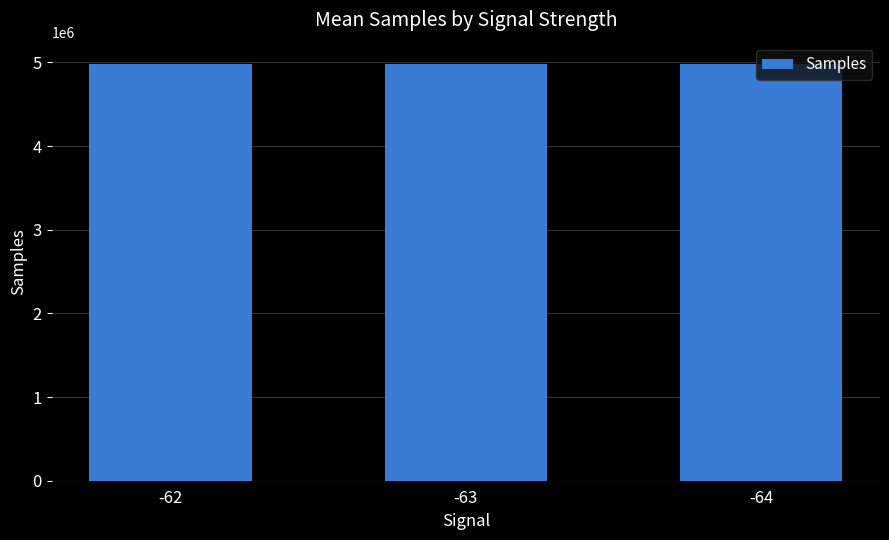

Is it true that the value at -62 is 4980763?

True